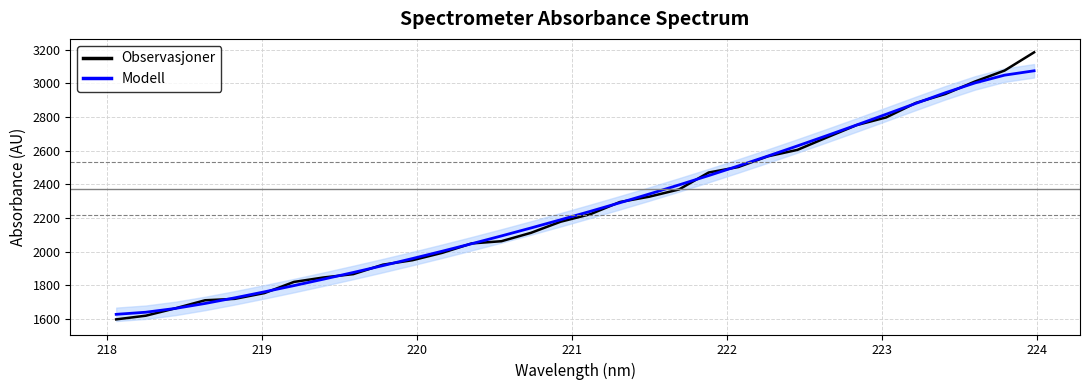

Which series has the largest total across all categories?

Modell